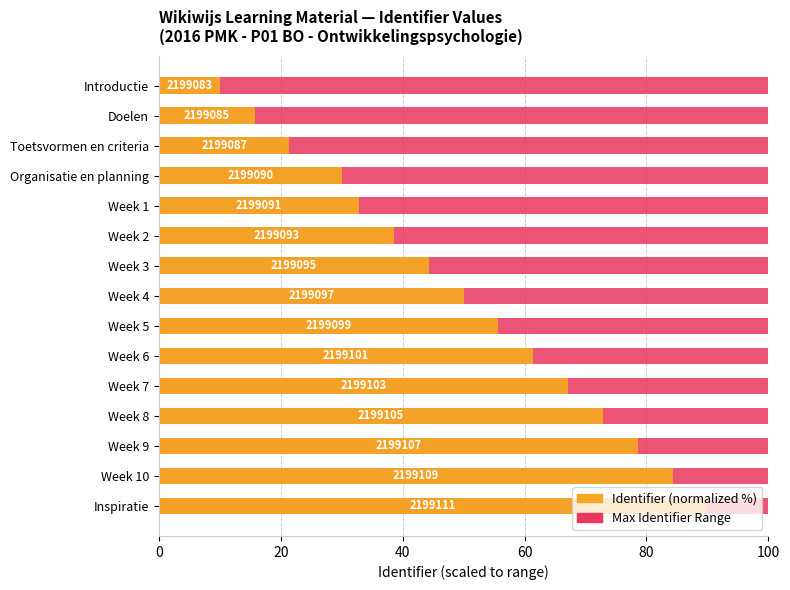

How many groups of bars are there?

15